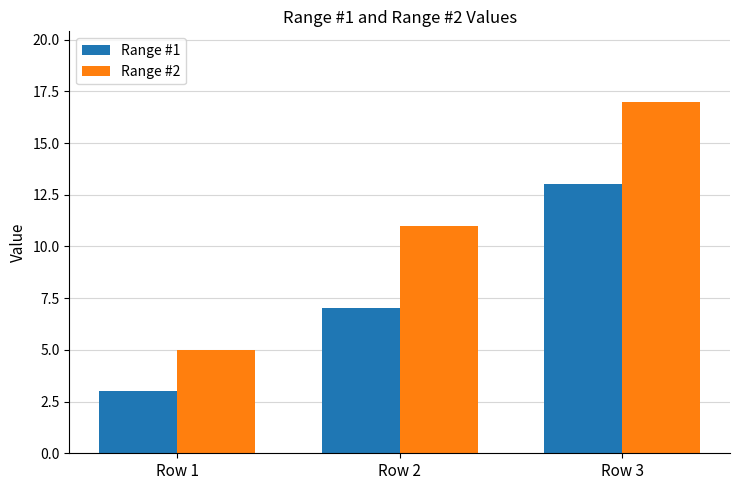

Is the value of Range #2 at Row 3 greater than the value of Range #1 at Row 3?

Yes